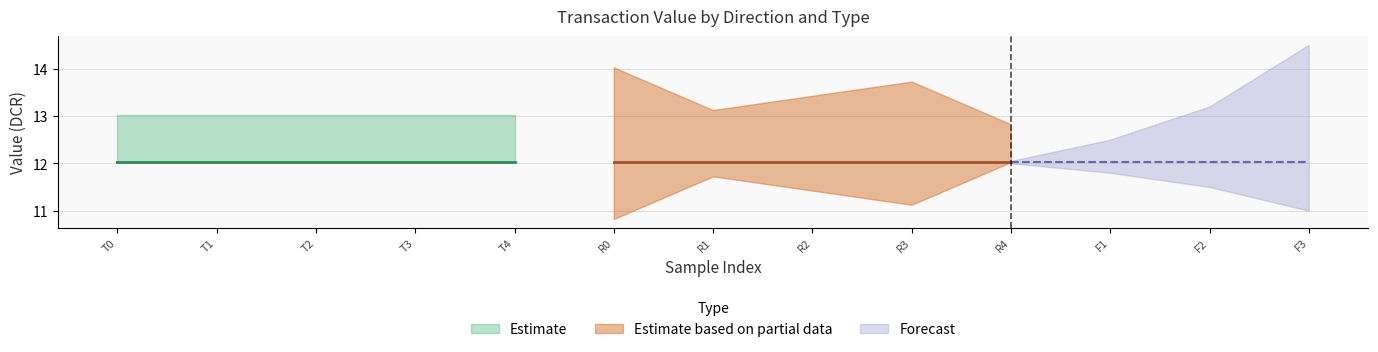

What is the total value across all series at 1?

27.0